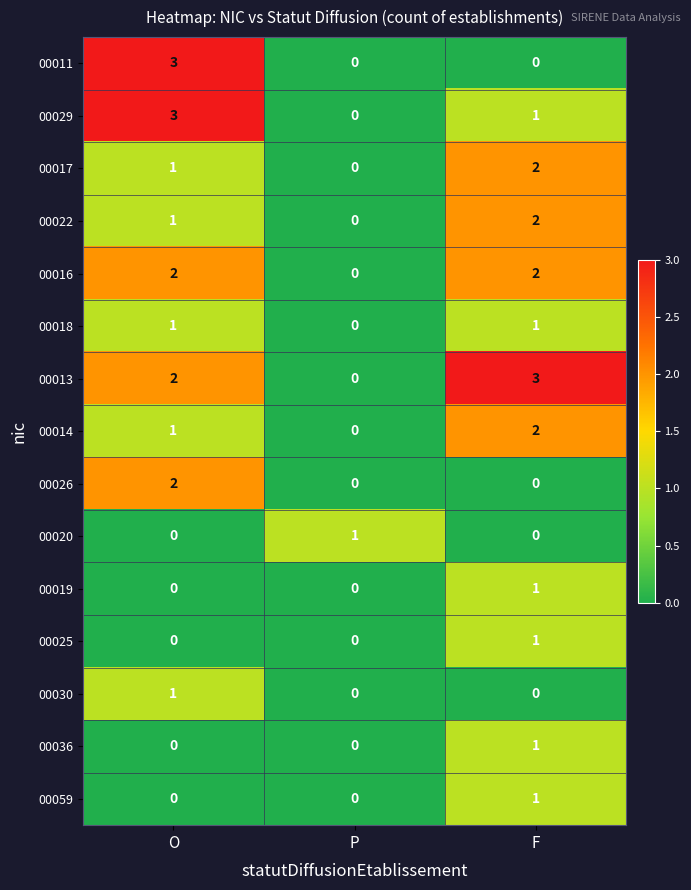

What is the sum of the 00011 values at O and P?

3